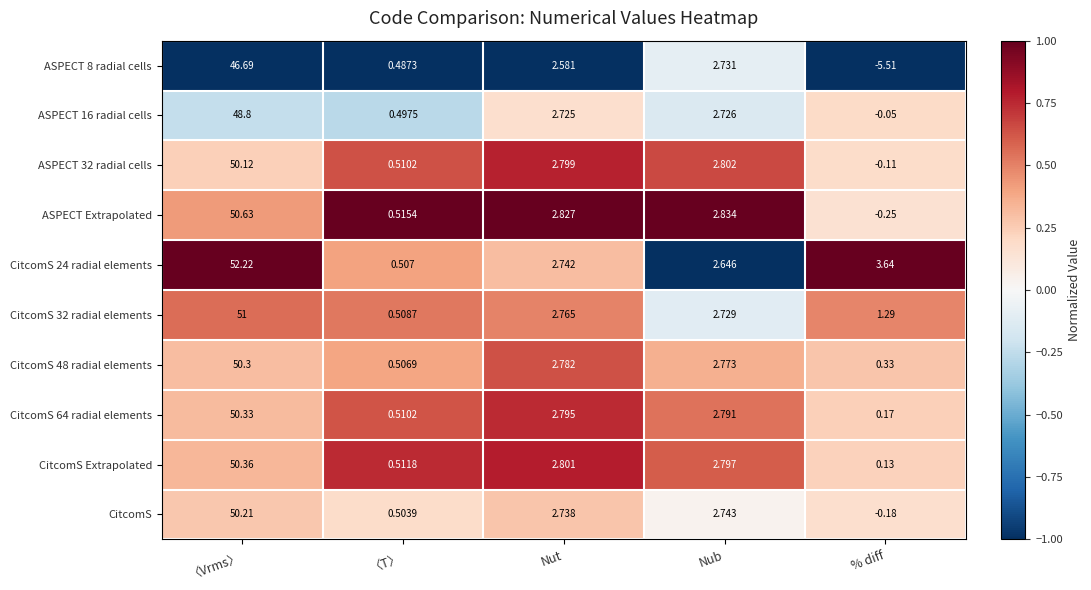

At which label does CitcomS 64 radial elements reach its minimum?

% diff